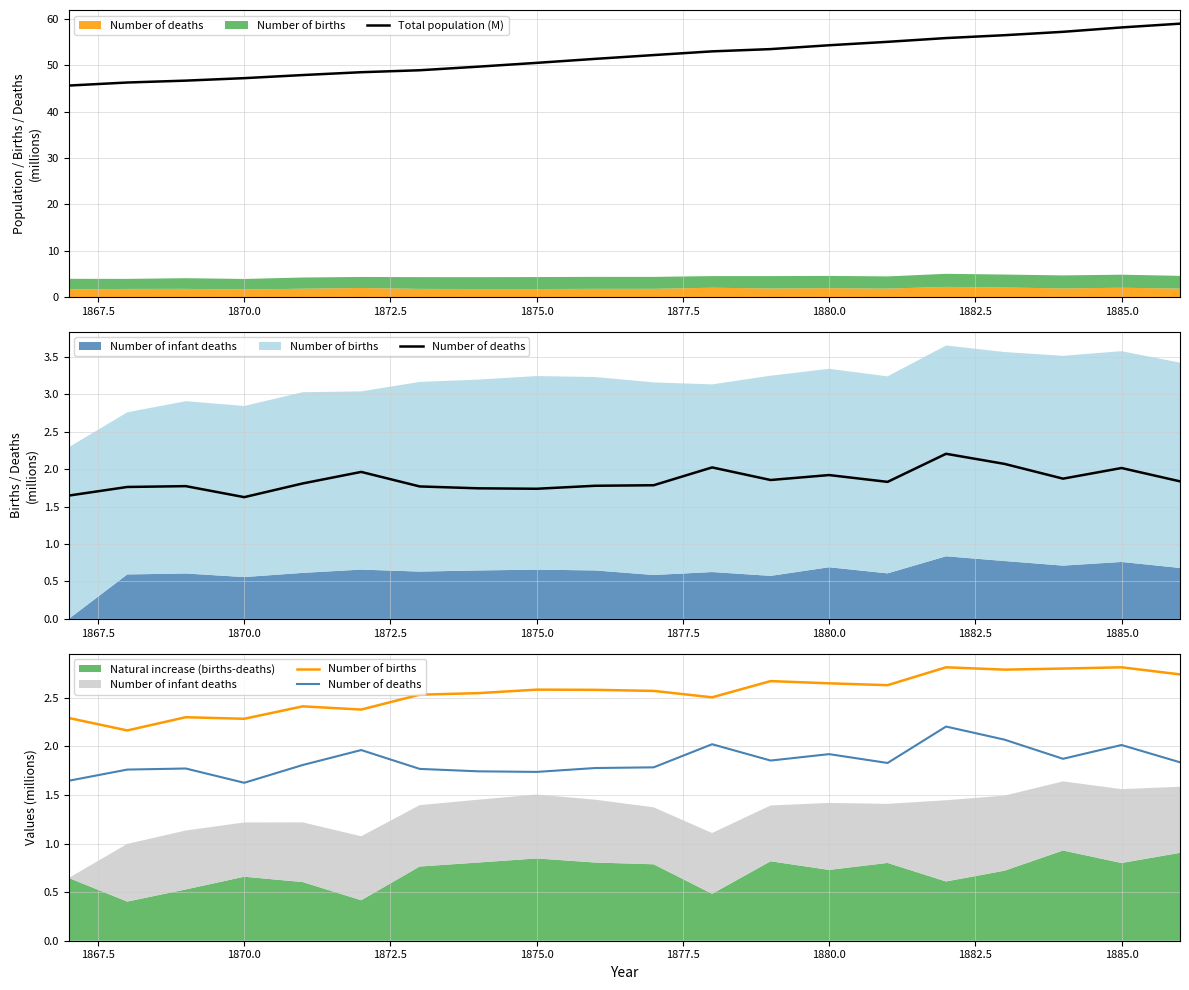

What is the value of the Number of births point at the 12th from the left?

2.5